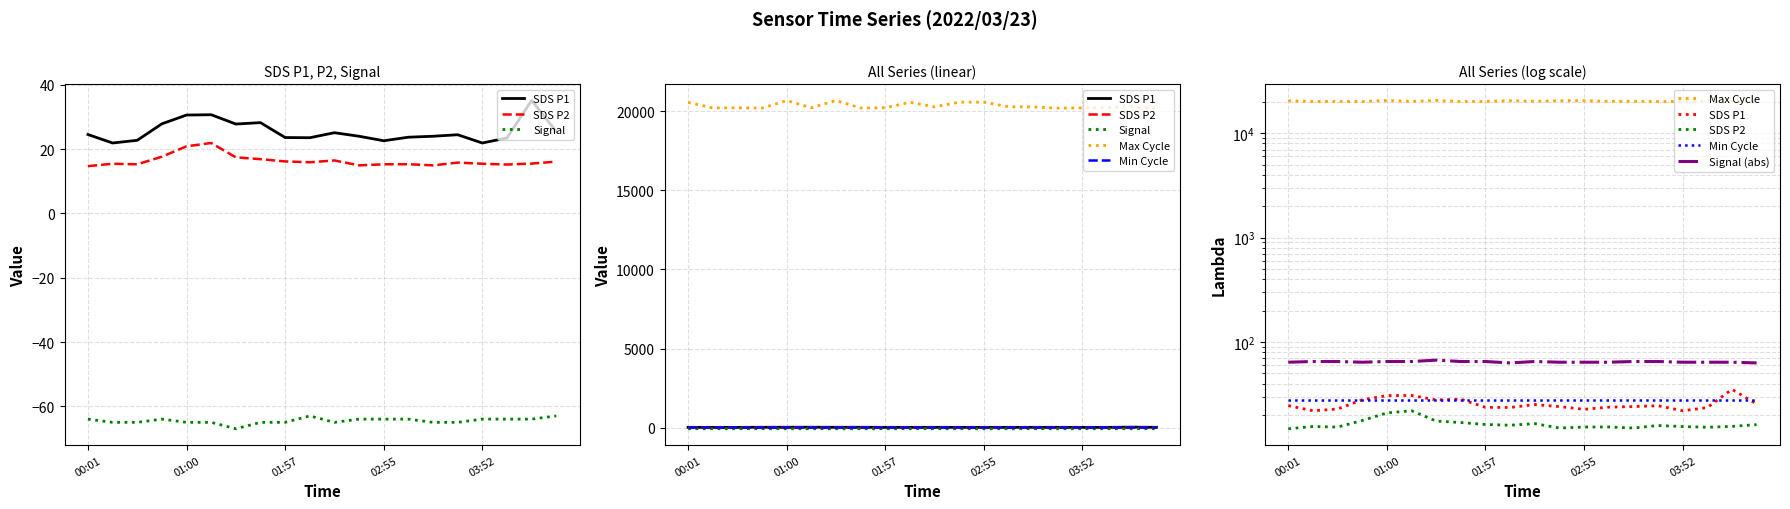

What is the minimum value for Max Cycle?

20182.0